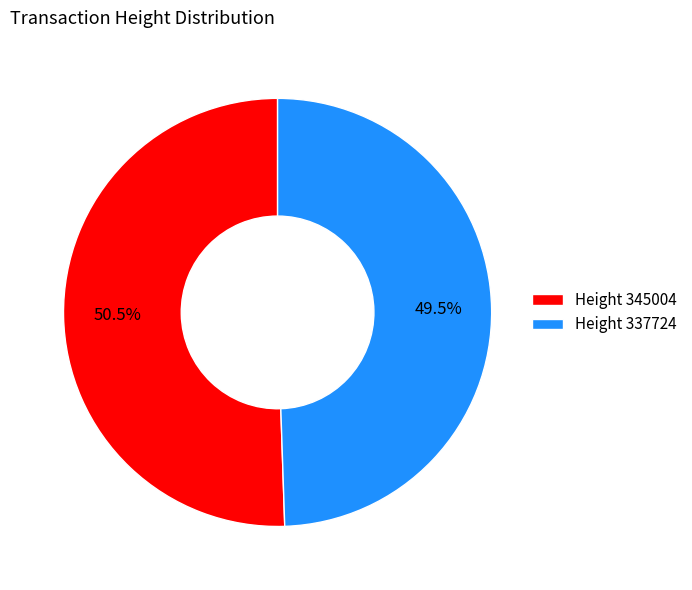

To the nearest percent, what is the average slice percentage?

50%